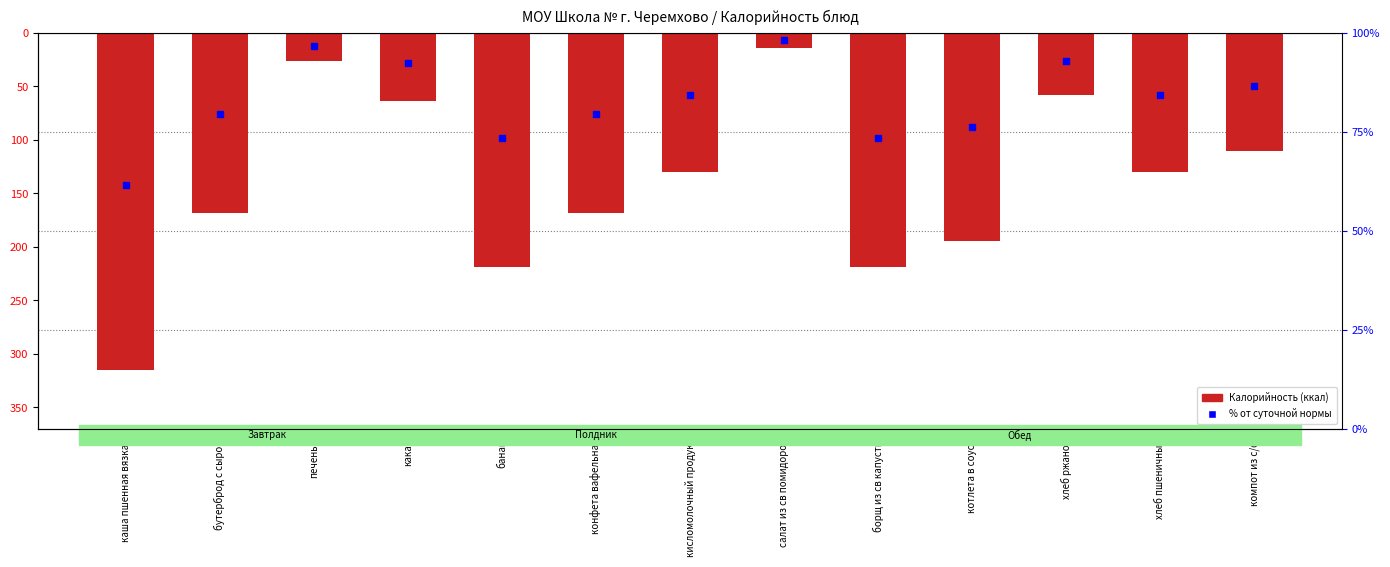

Where does the data first go above -129?

печенье